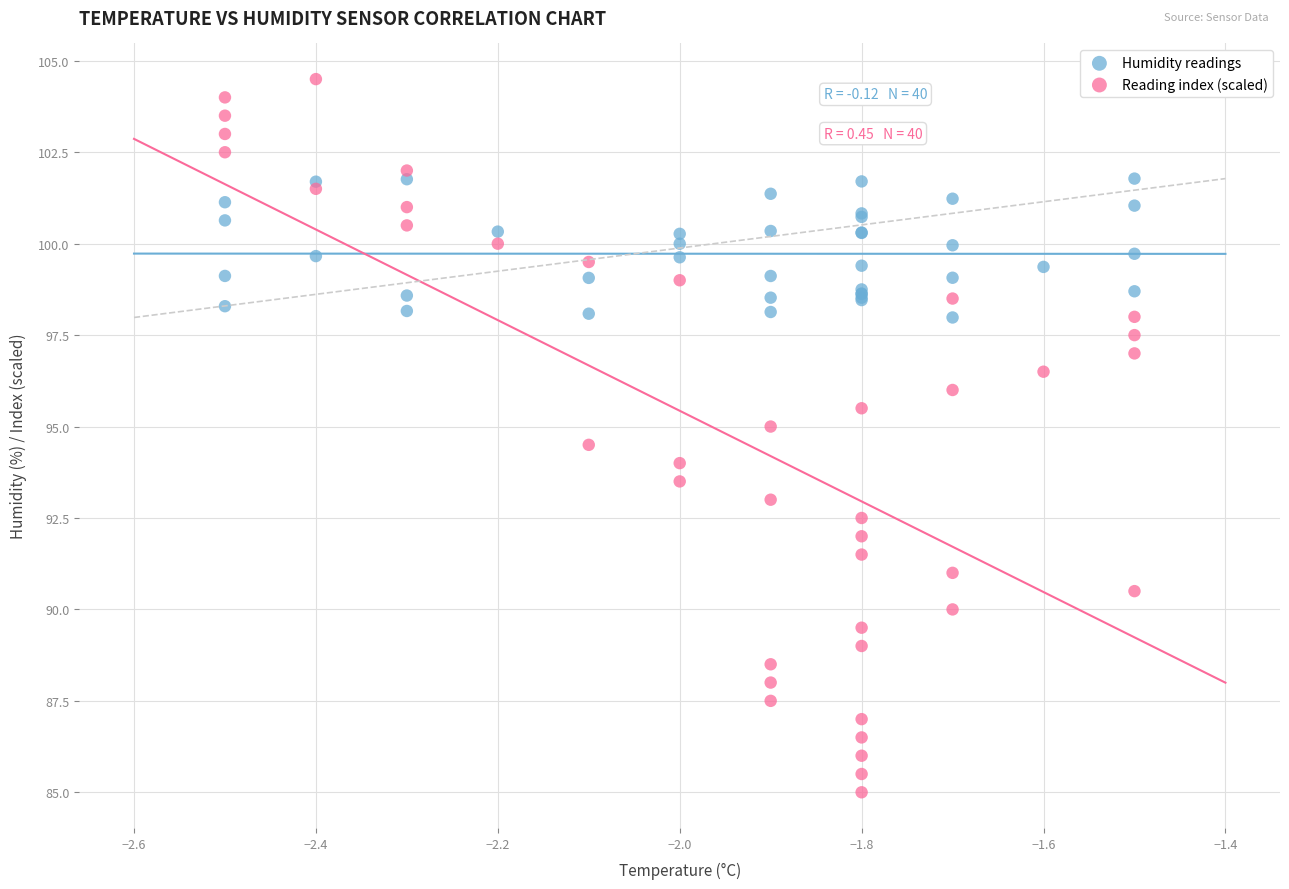

Which series reaches the minimum Y coordinate?

Reading index (scaled)